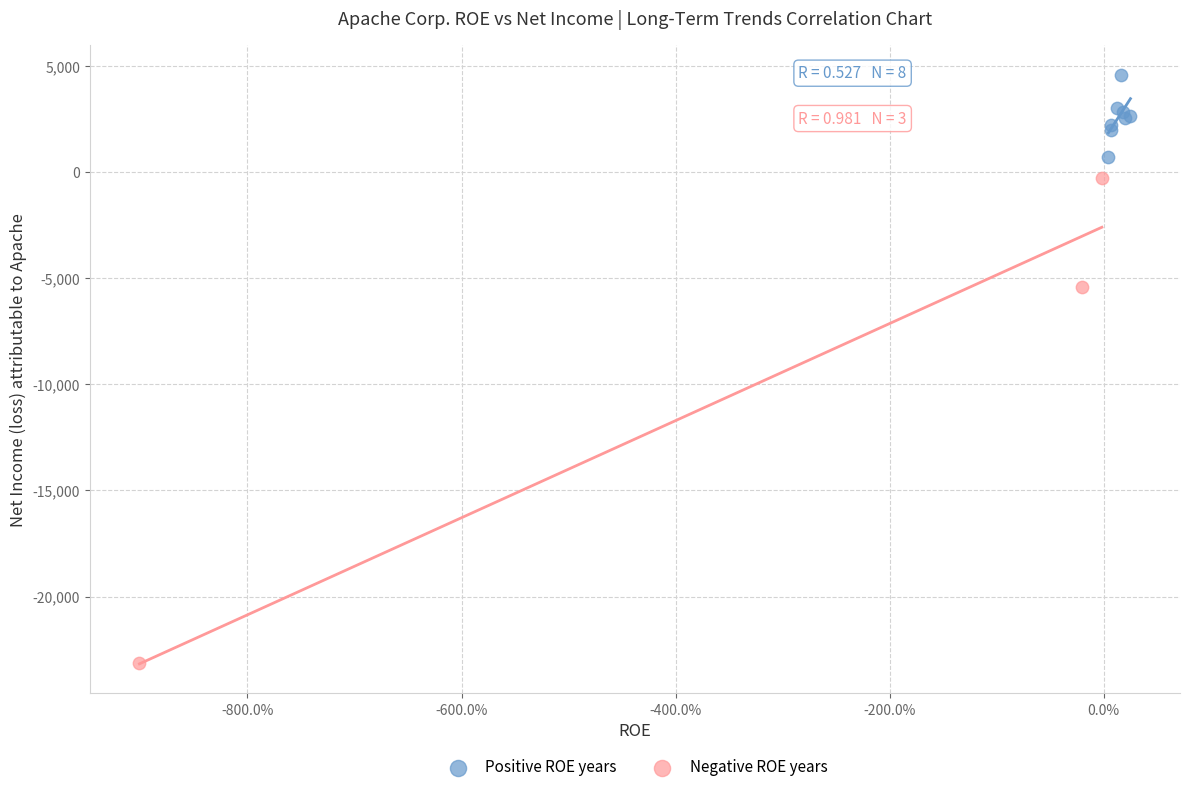

Which series has the widest spread of Y values?

Negative ROE years